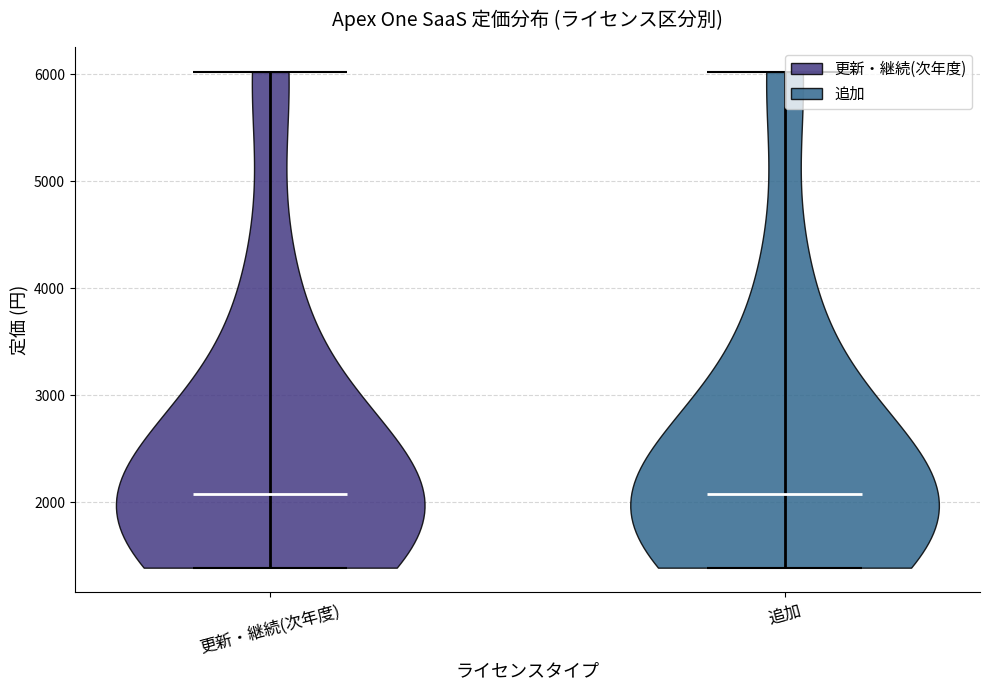

Where does the median line of the violin for 追加 sit on the y-axis? The values are not printed on the chart, so give them approximately, as read against the axis.

2100